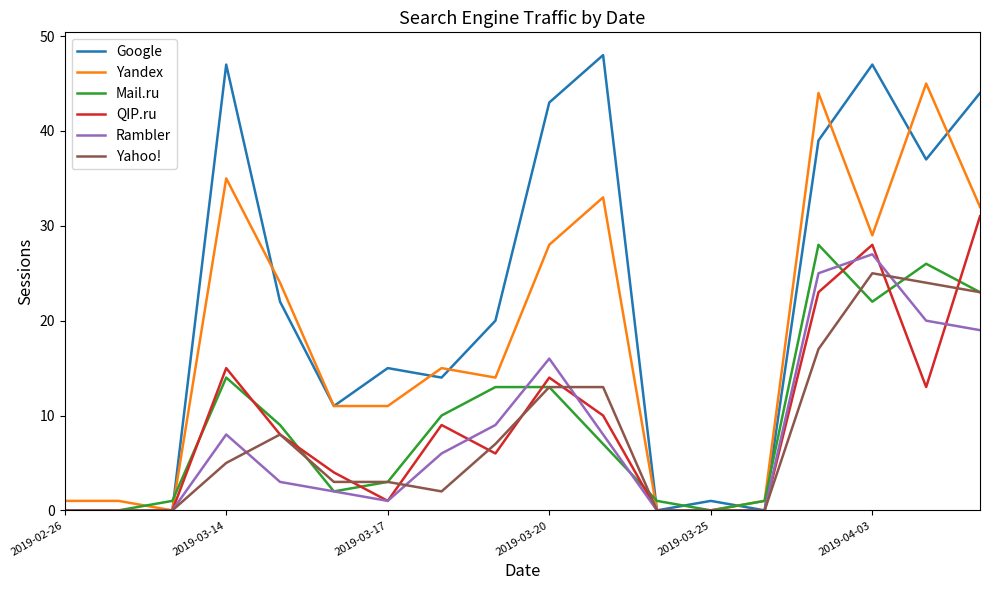

Which series has the largest total across all categories?

Google